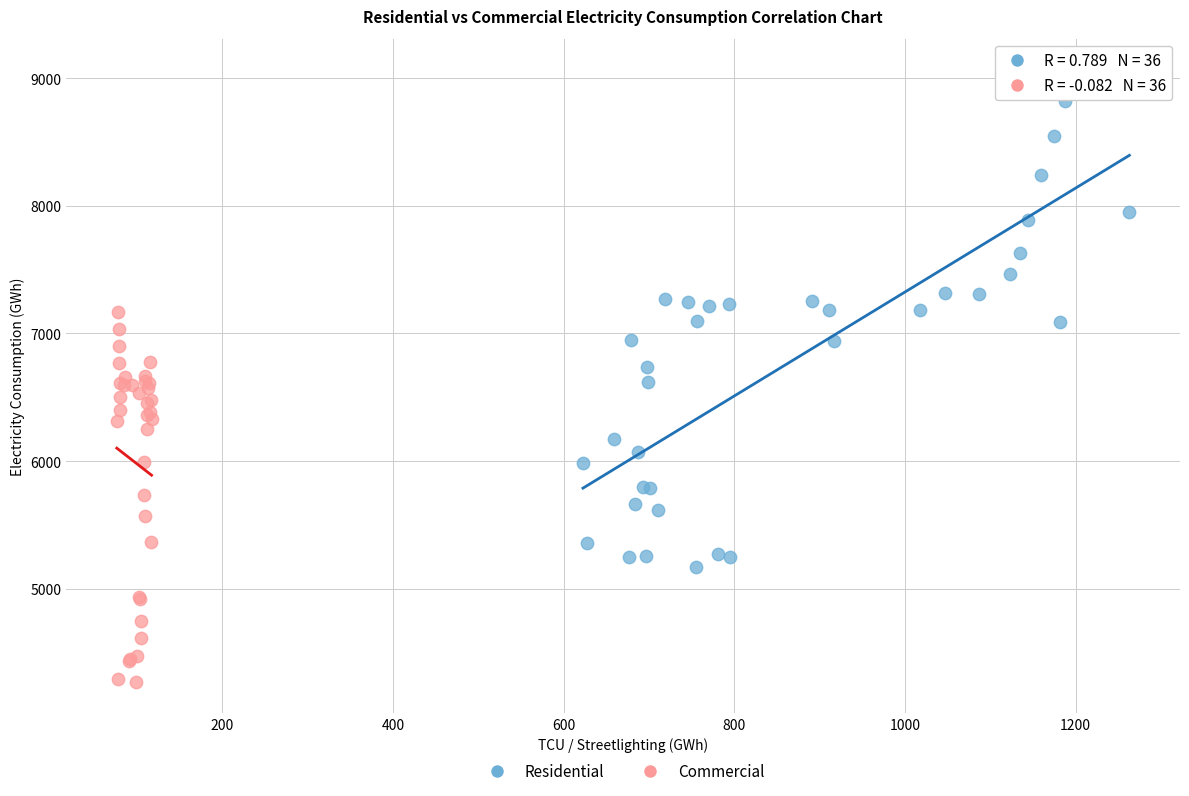

Which series reaches the maximum Y coordinate?

Residential